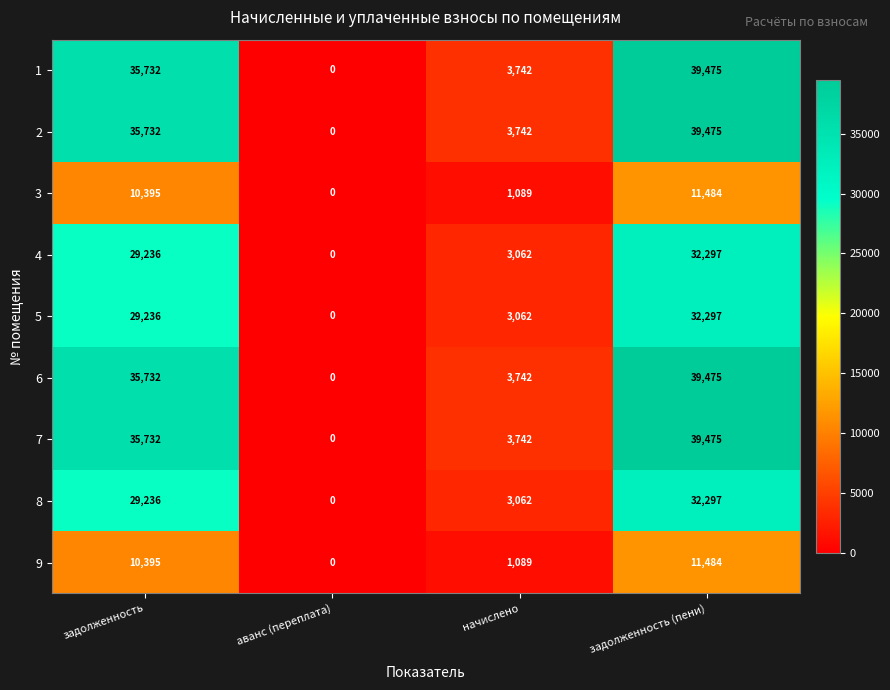

What is the total value across all series at начислено?

26332